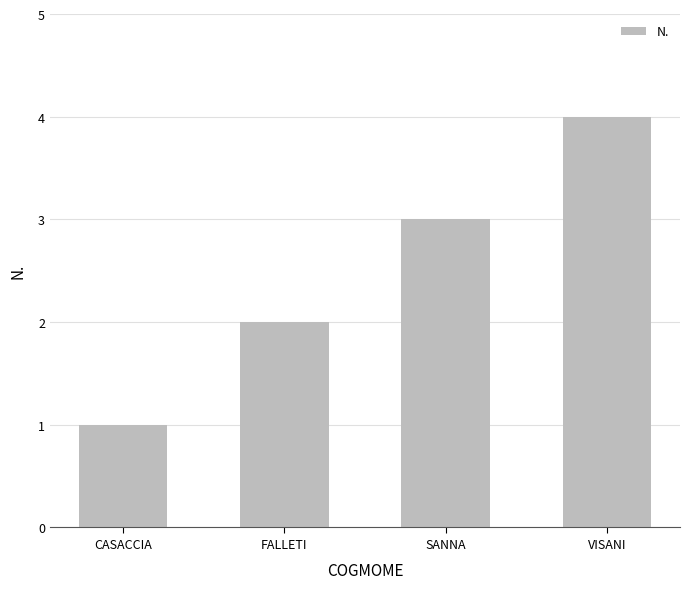

Reading left to right, extract all data points from this chart.

1	2	3	4